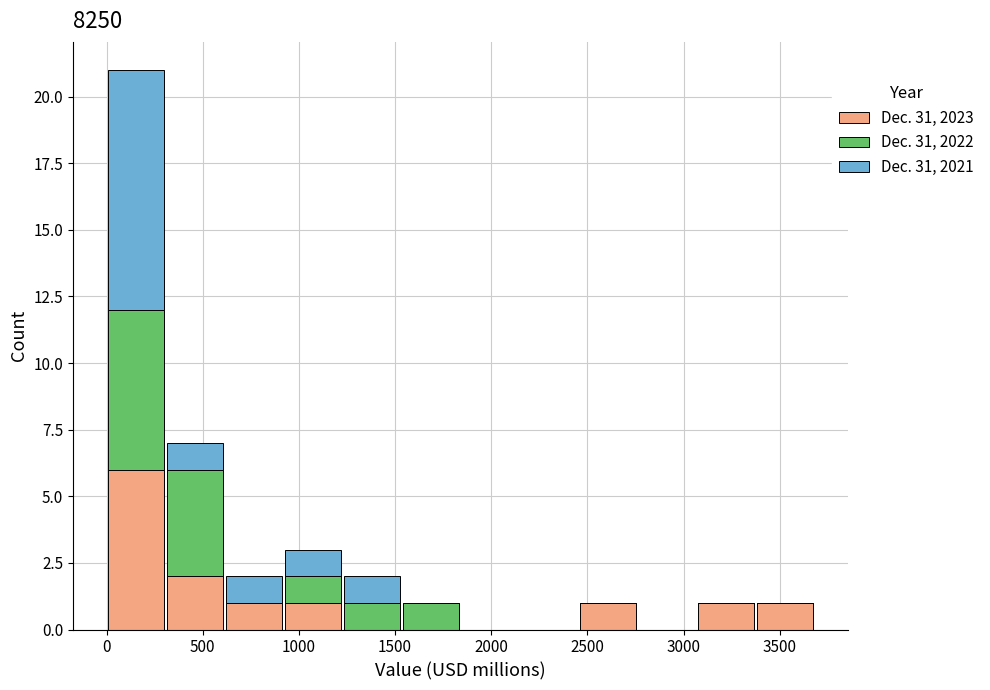

Reading left to right, transcribe this chart: for each stacked bar, give the range it covers on the x-axis and its total height. Neither the bar edges nor the heights are printed on the chart, so give them approximately, as read against the axes.

0 to 300: 21
300 to 600: 7
600 to 900: 2
900 to 1250: 3
1250 to 1550: 2
1550 to 1850: 1
1850 to 2150: 0
2150 to 2450: 0
2450 to 2750: 1
2750 to 3050: 0
3050 to 3350: 1
3350 to 3700: 1